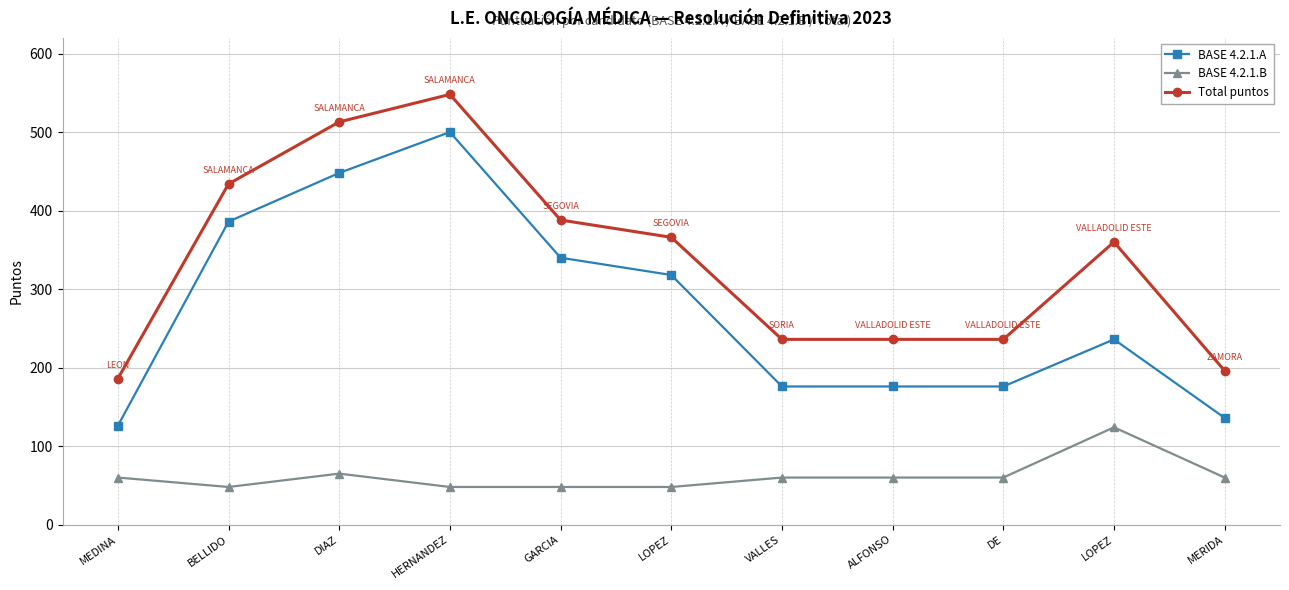

At which label does Total puntos reach its minimum?

MEDINA